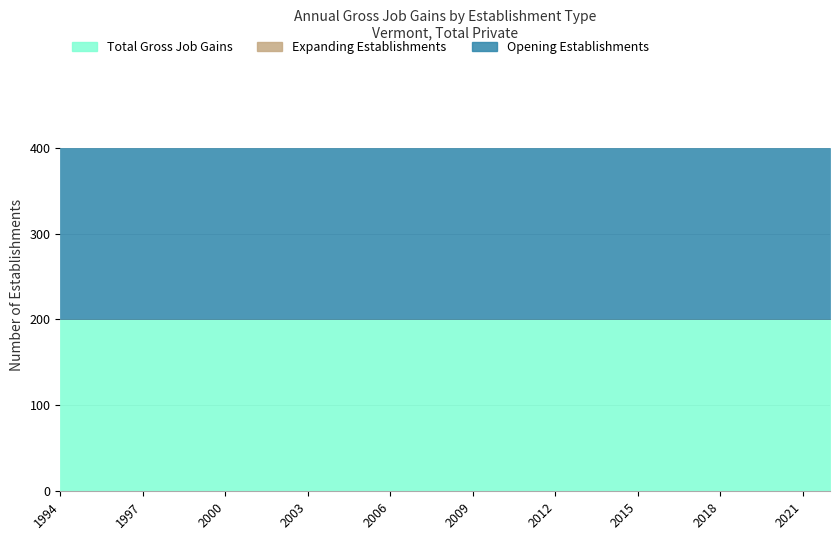

True or false: Opening Establishments and Total Gross Job Gains intersect in this chart.

False